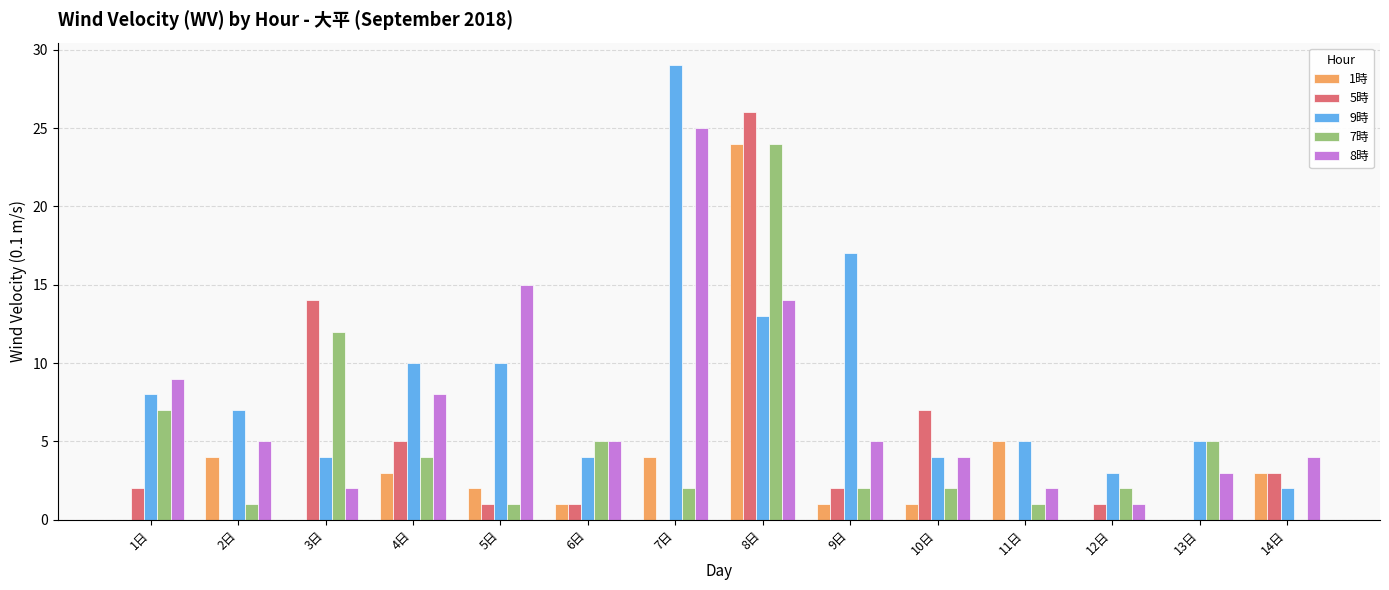

At which label does 8時 first exceed 5?

1日